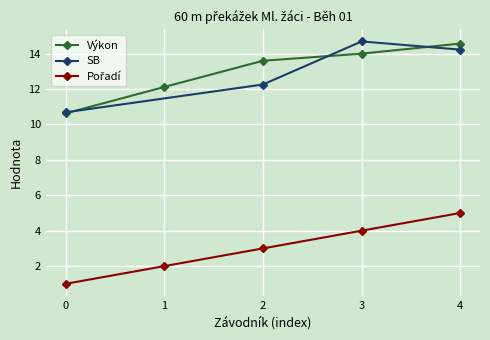

True or false: Výkon has more than 0 points higher than both neighbors.

False